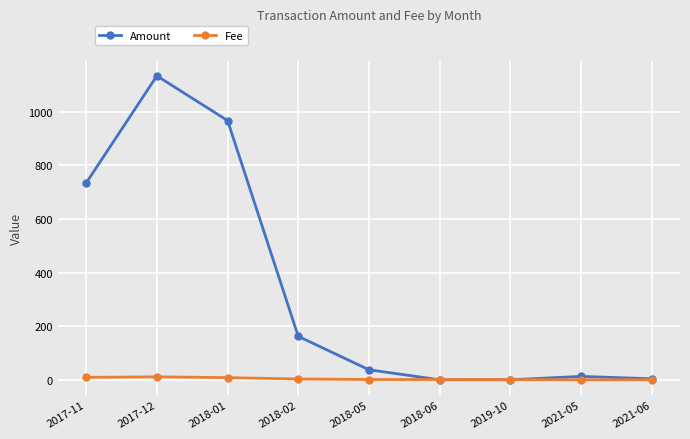

What is the difference between the maximum and minimum values in the Amount series?

1133.4